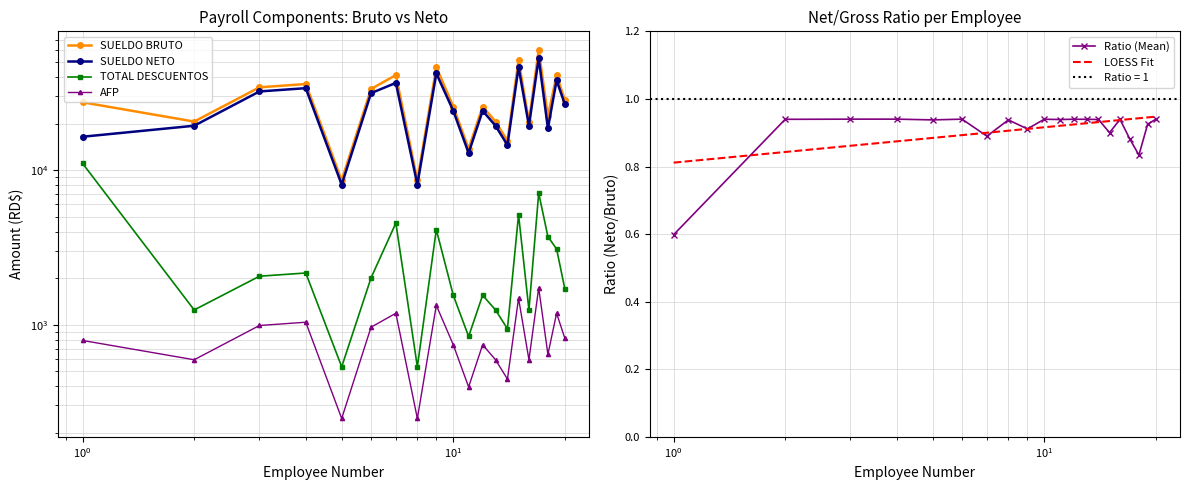

What value does the SUELDO BRUTO series have at 6?

33540.0